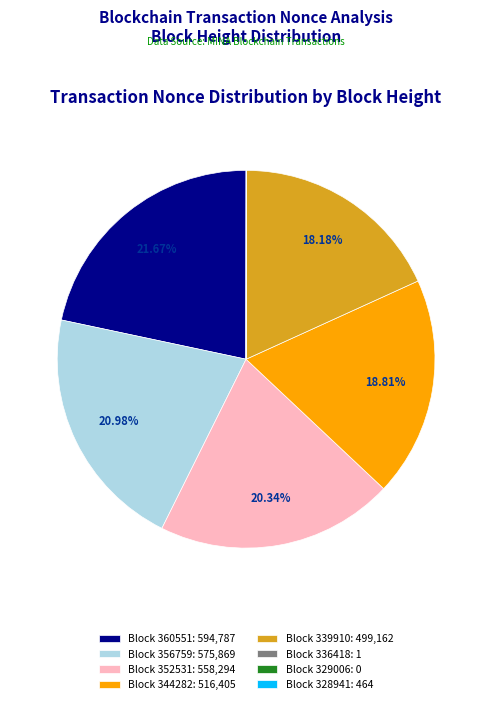

Combined, do Block 344282: 516,405 and Block 352531: 558,294 account for over 50%?

No